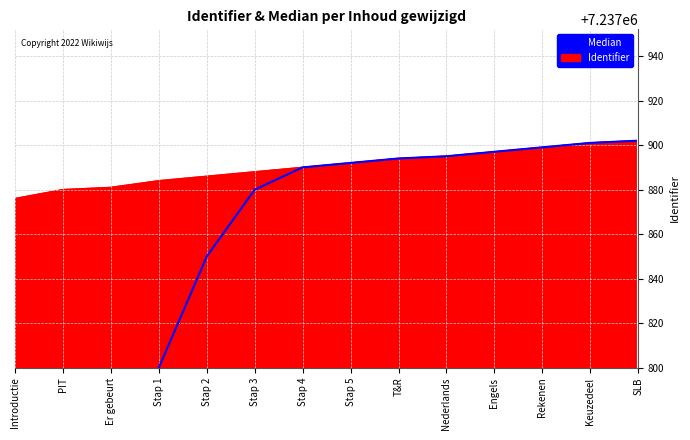

What is the sum of all values?

101329500